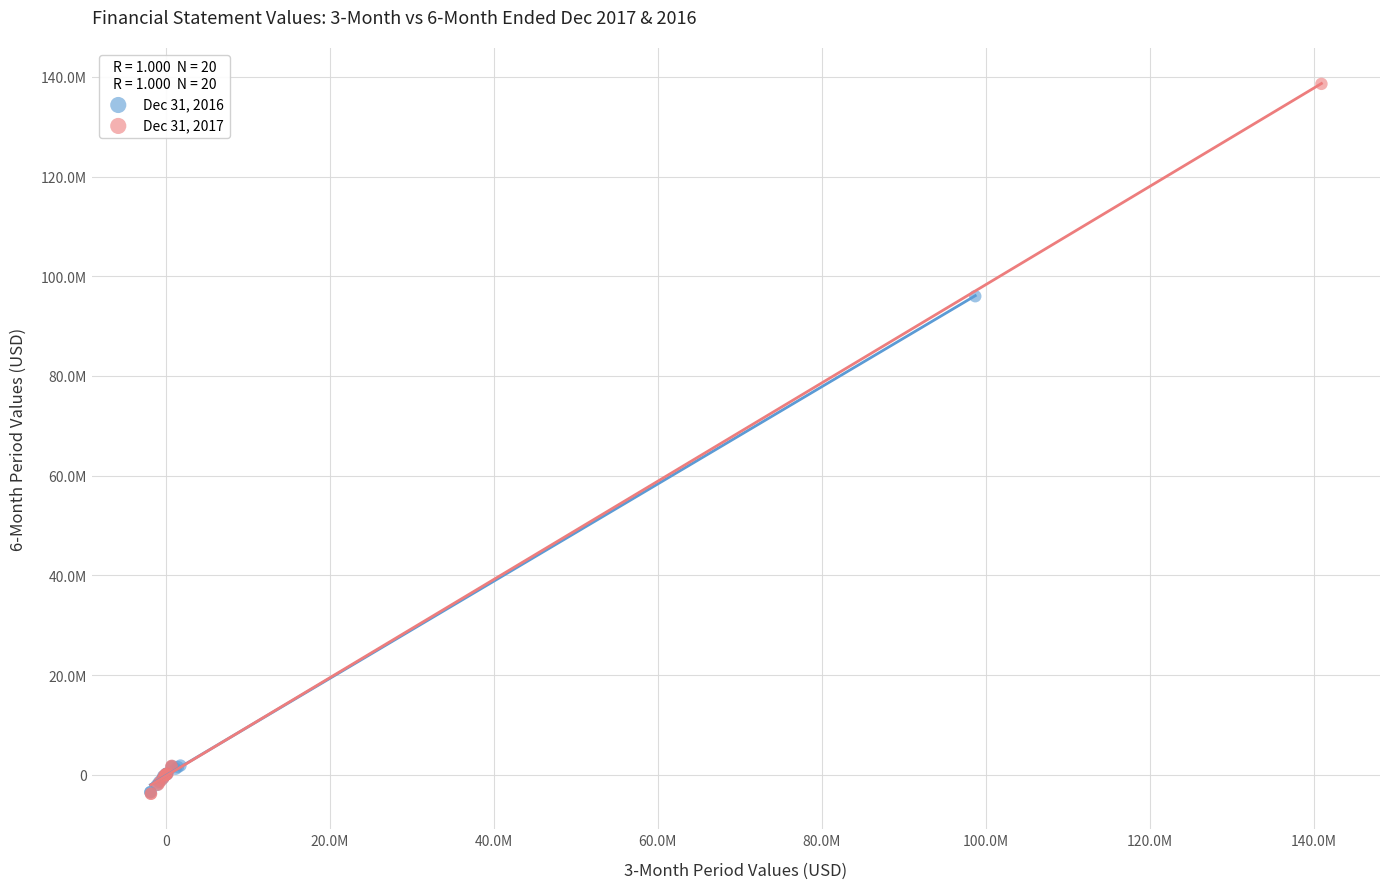

Which series reaches the maximum Y coordinate?

Dec 31, 2017